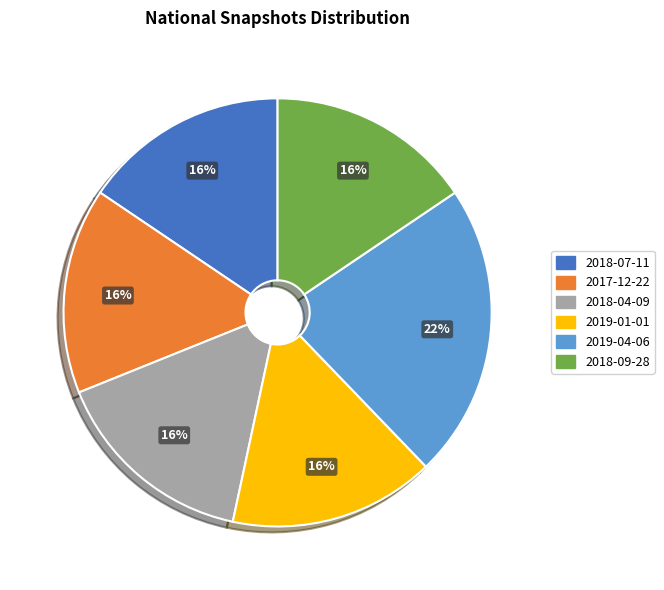

To the nearest percent, what portion does 2018-07-11 represent?

16%